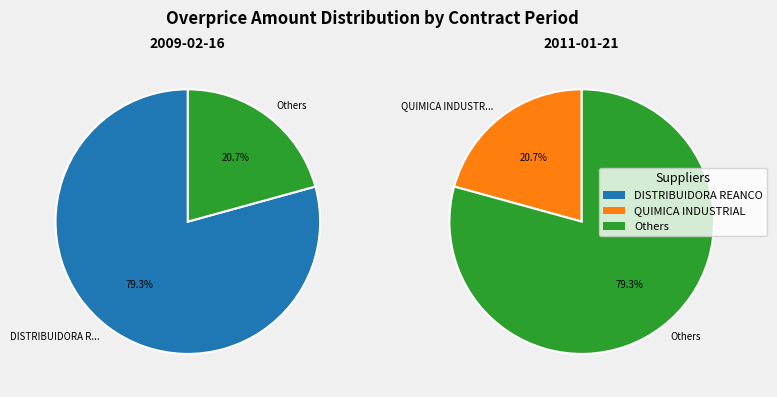

Approximately how many times larger is the value at DISTRIBUIDORA REANCO, S.A. DE C.V. compared to QUIMICA INDUSTRIAL Y DE SALUD, SA DE CV?

3.8